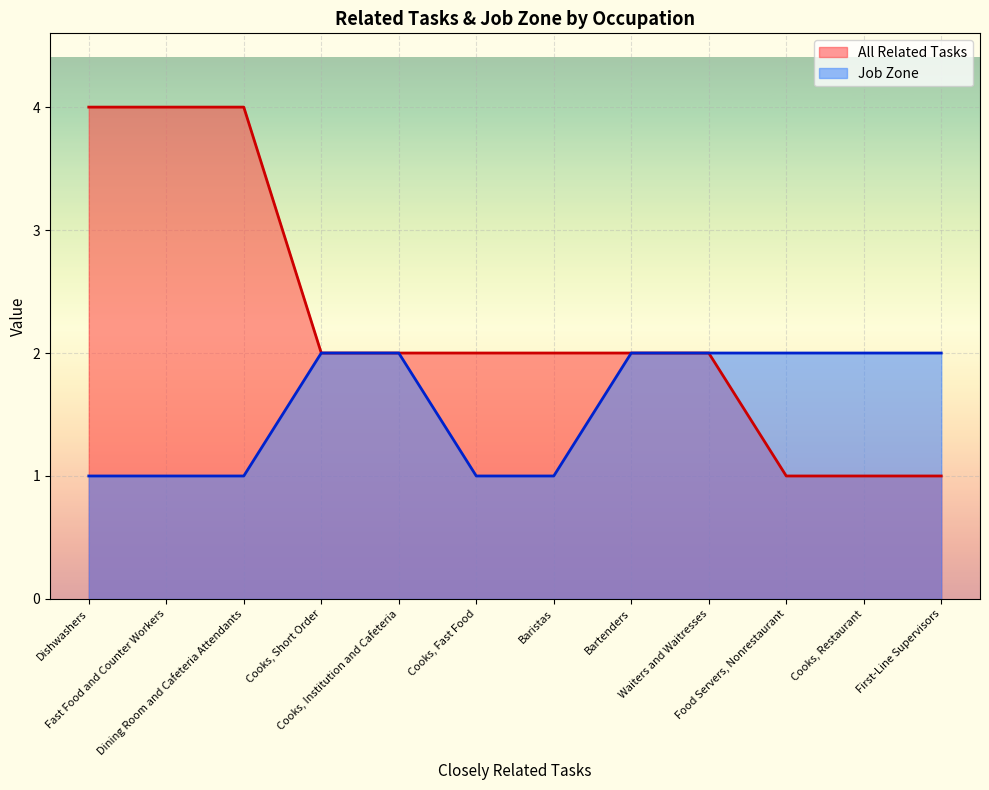

Is it true that All Related Tasks equals 2 at Cooks, Institution and Cafeteria?

True